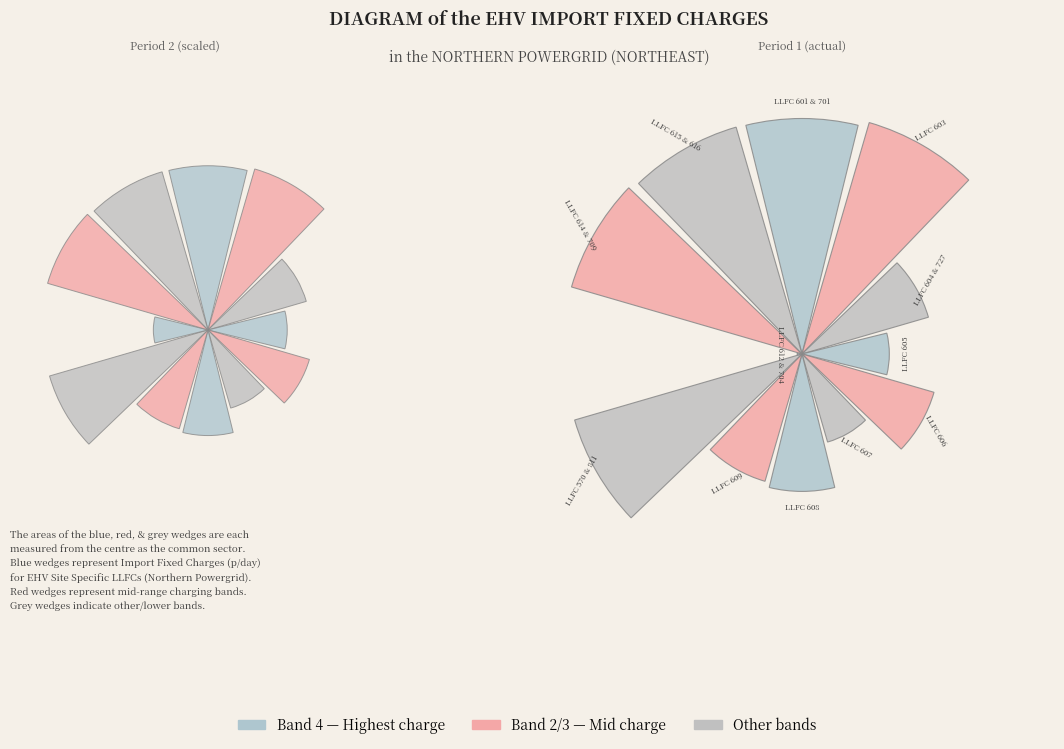

Do LLFC 605 and LLFC 612 & 704 together represent more than half of the pie?

No